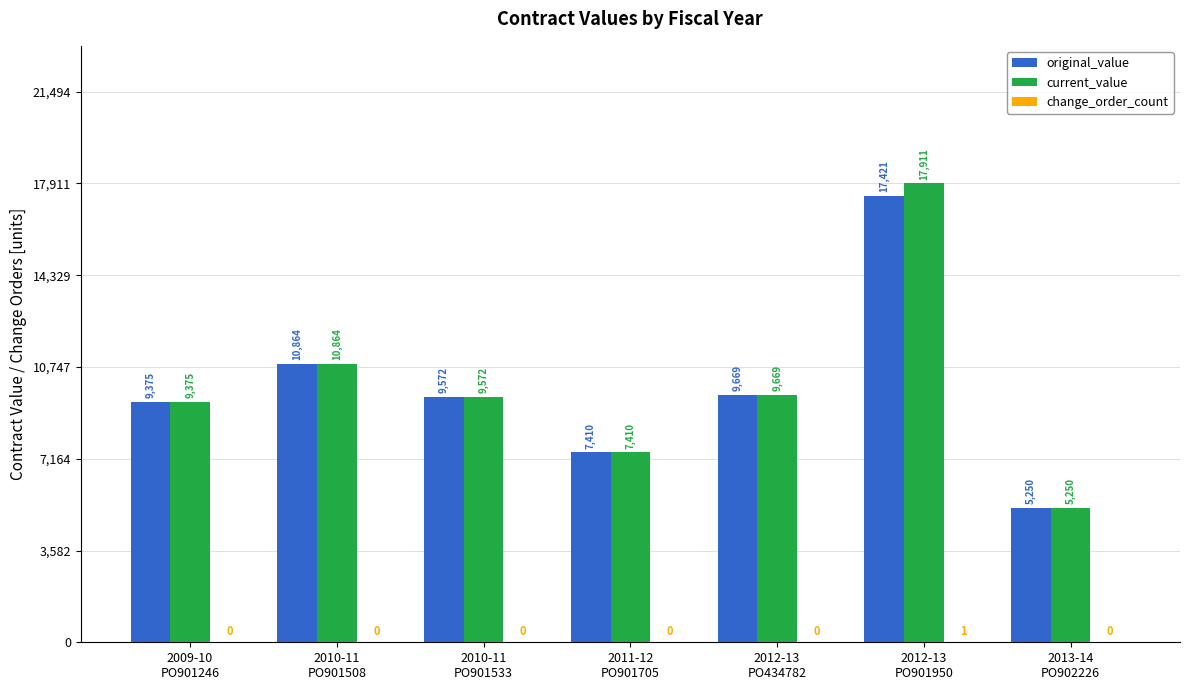

What is the highest value of the current_value series?

17911.8